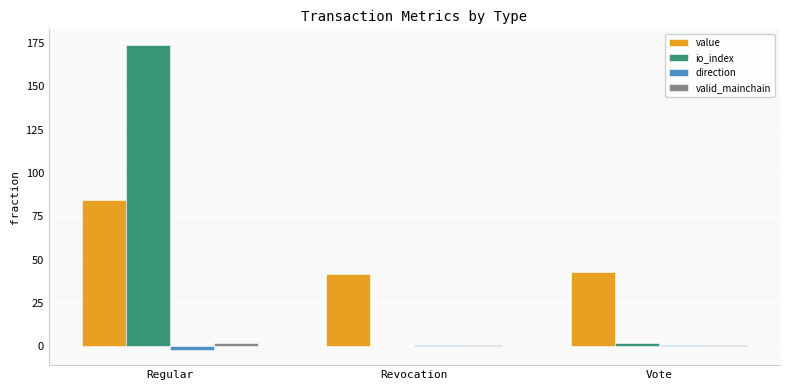

What is the sum of the valid_mainchain values at Regular and Vote?

3.0